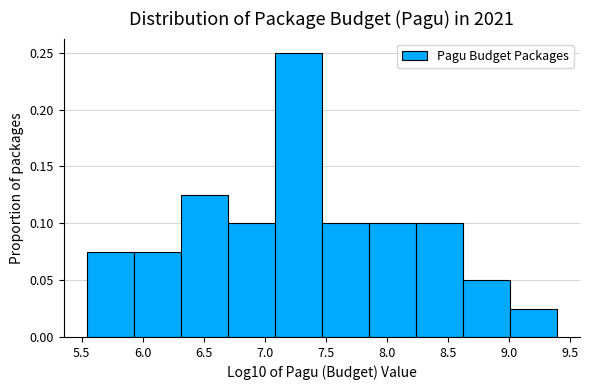

Over which range of the x-axis is the bar tallest?

7.10 to 7.45